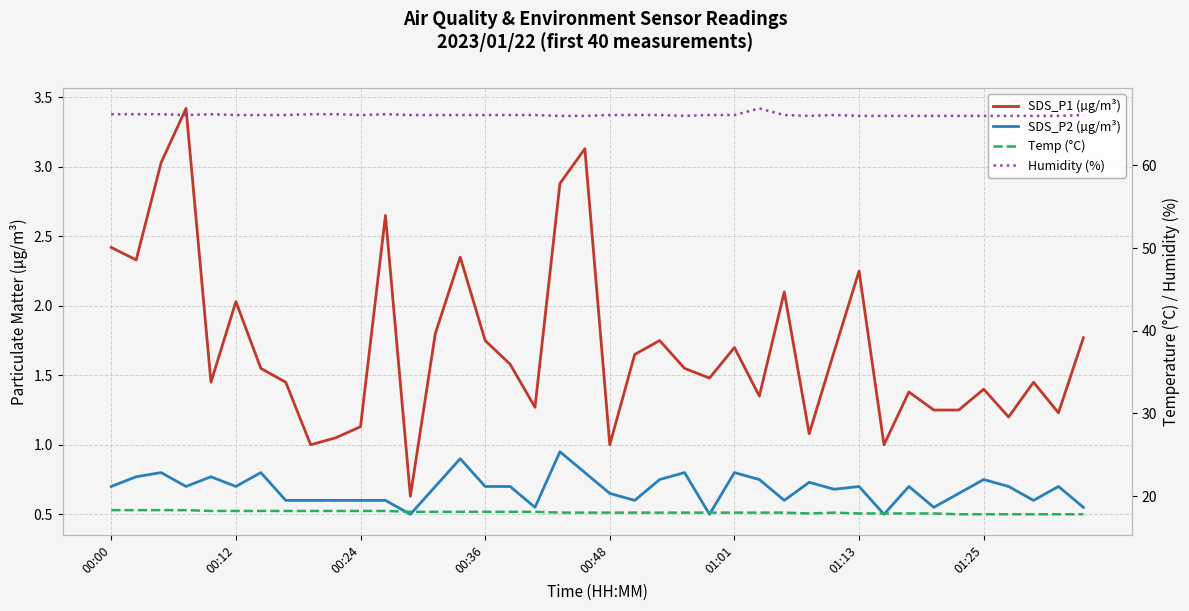

What is the difference between the maximum and minimum values in the Temp (°C) series?

0.5